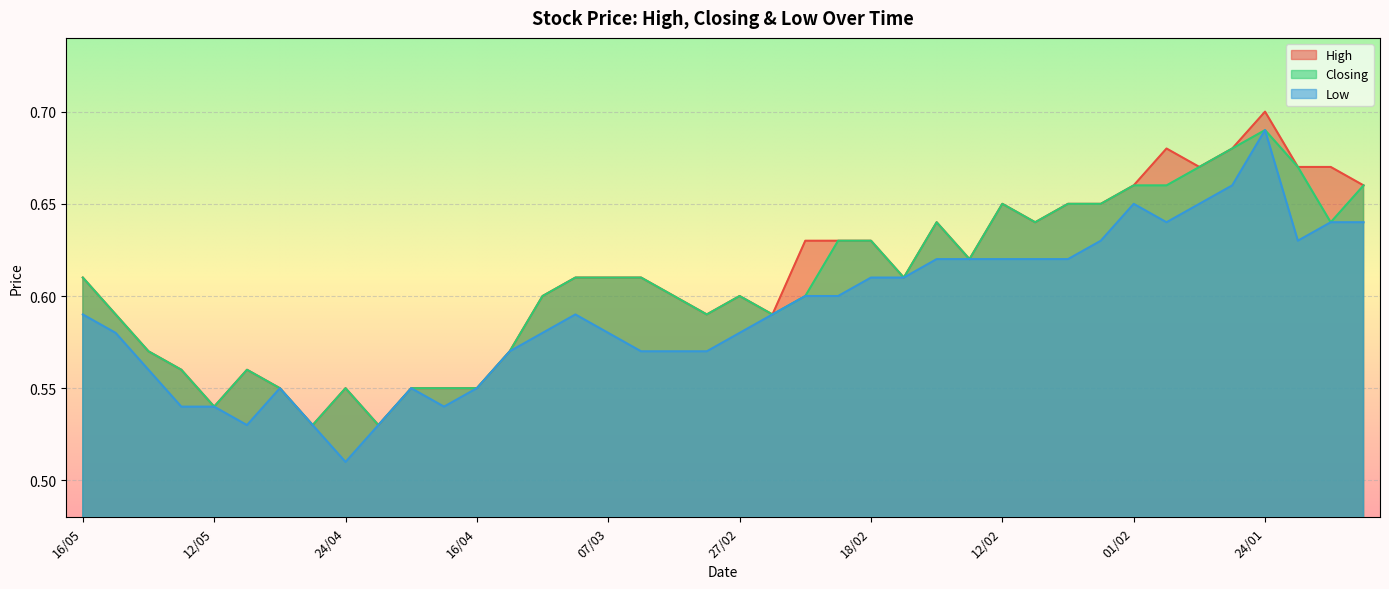

What is the label of the 35th point from the right?

06/05